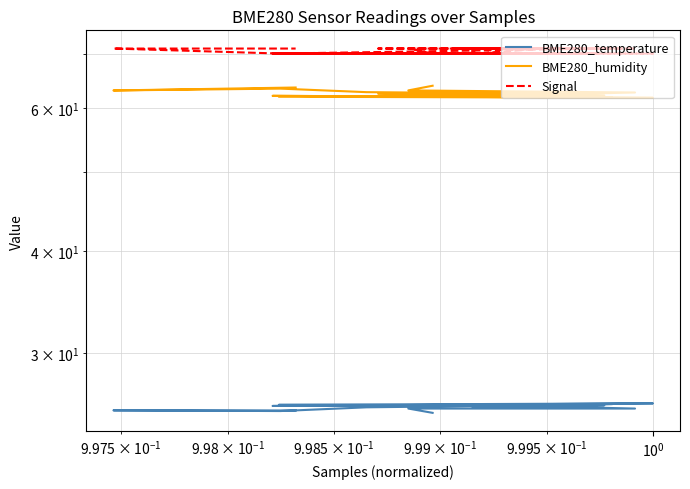

How many lines are shown in the chart?

3